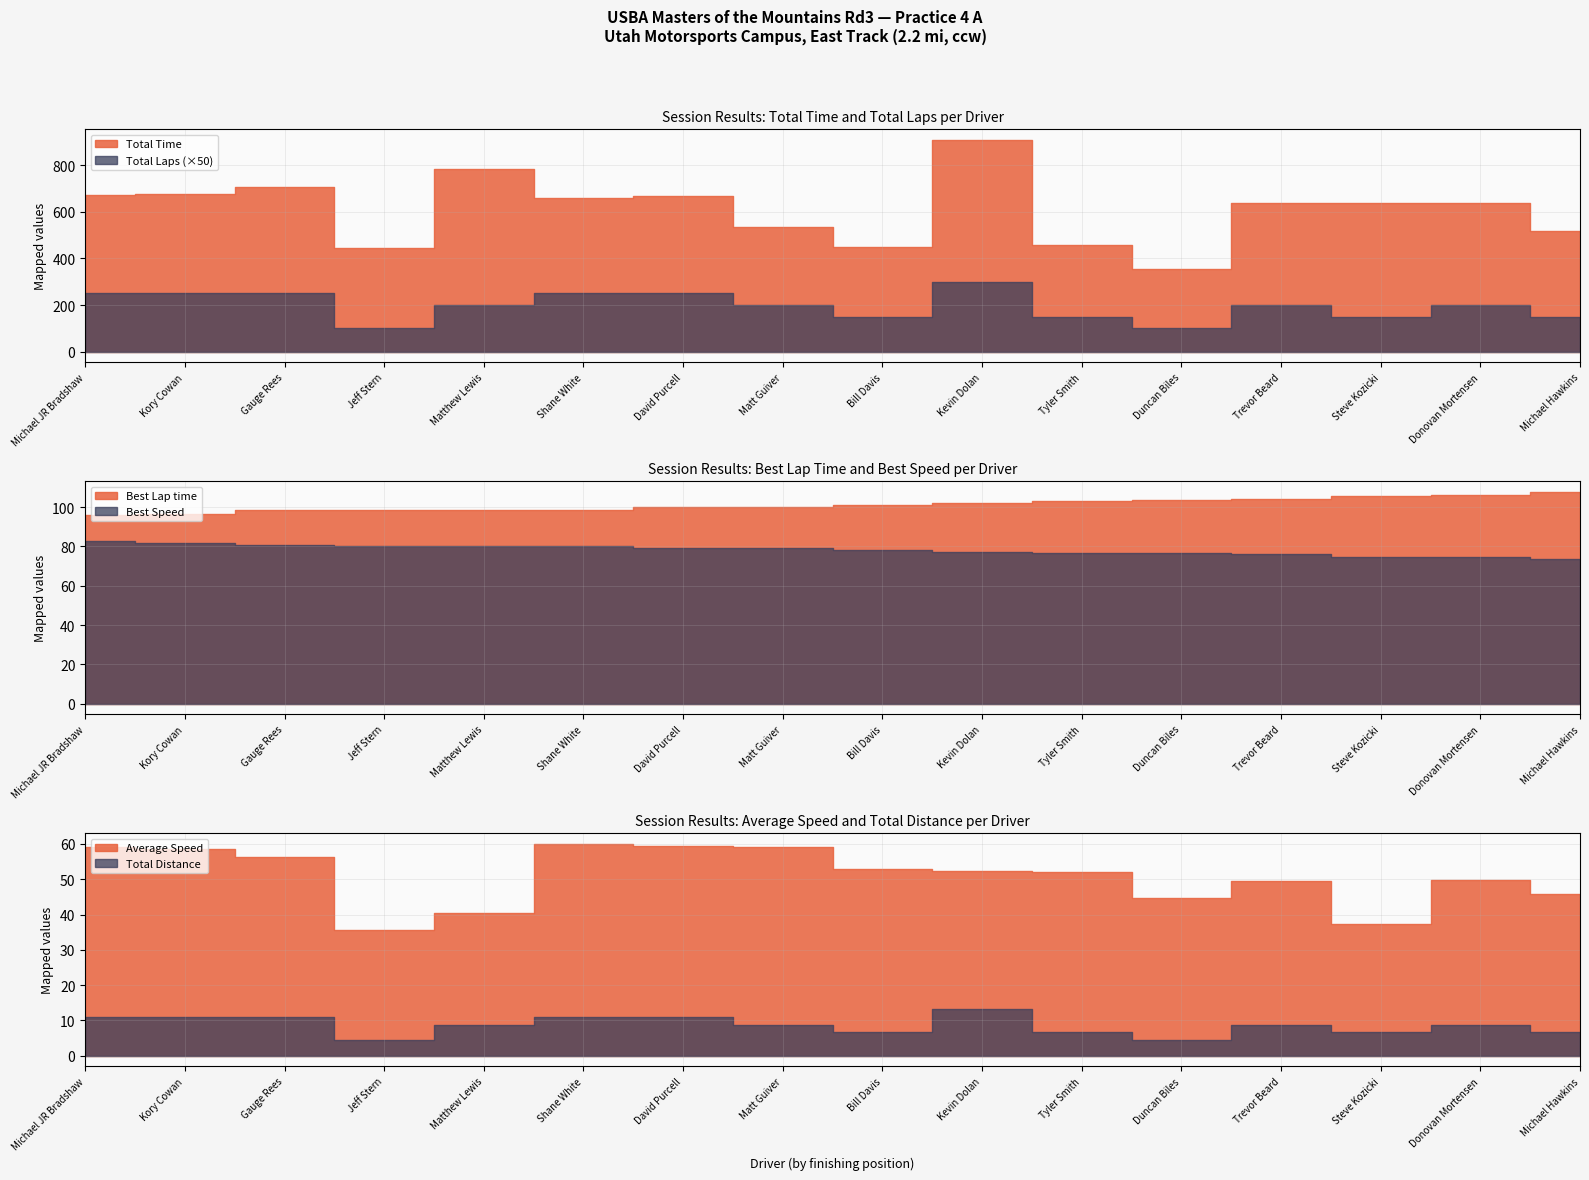

At which label is Average Speed closest to 47?

Michael Hawkins